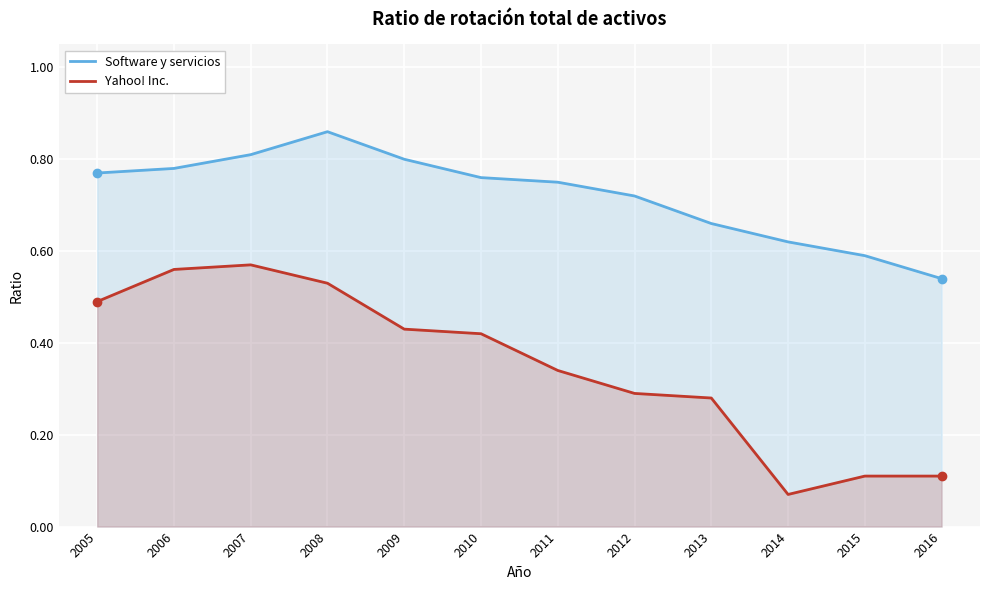

What is the total value across all series at 2009?

1.2